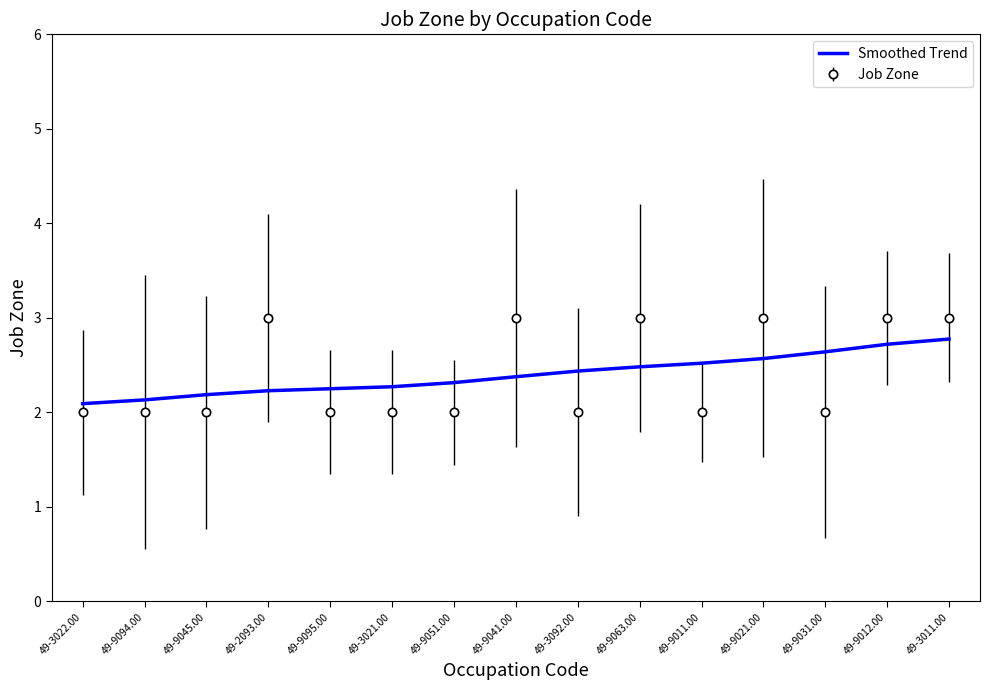

True or false: Smoothed Trend has a value of 1.3 at 49-9051.00.

False